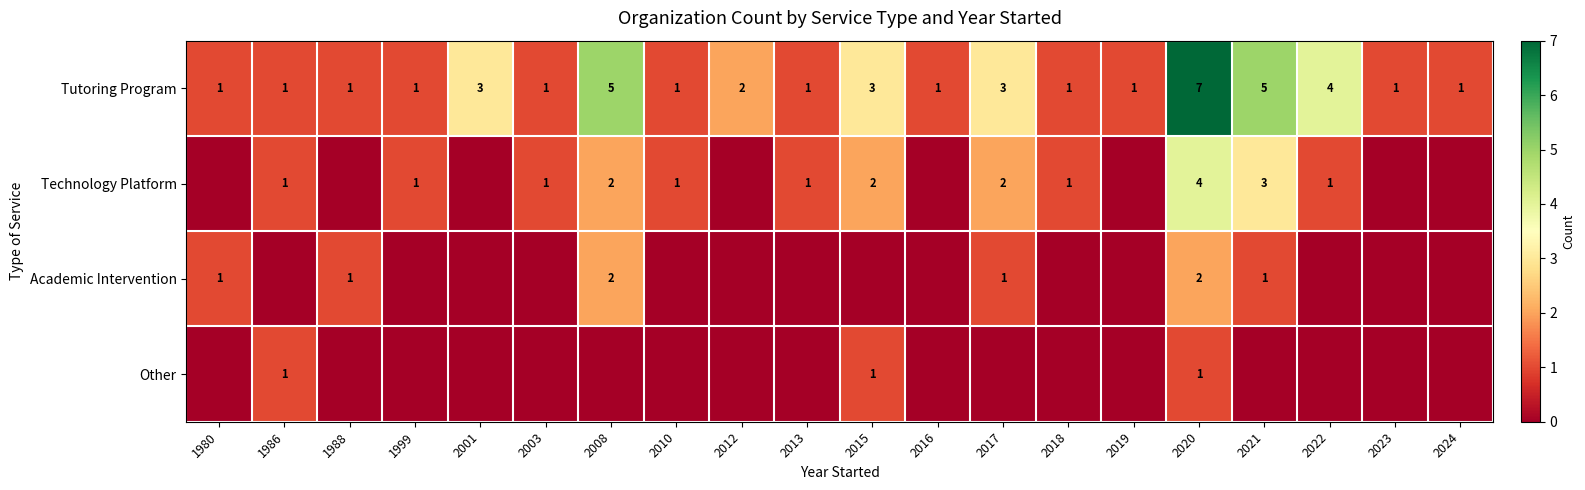

What is the total value across all series at 2020?

14